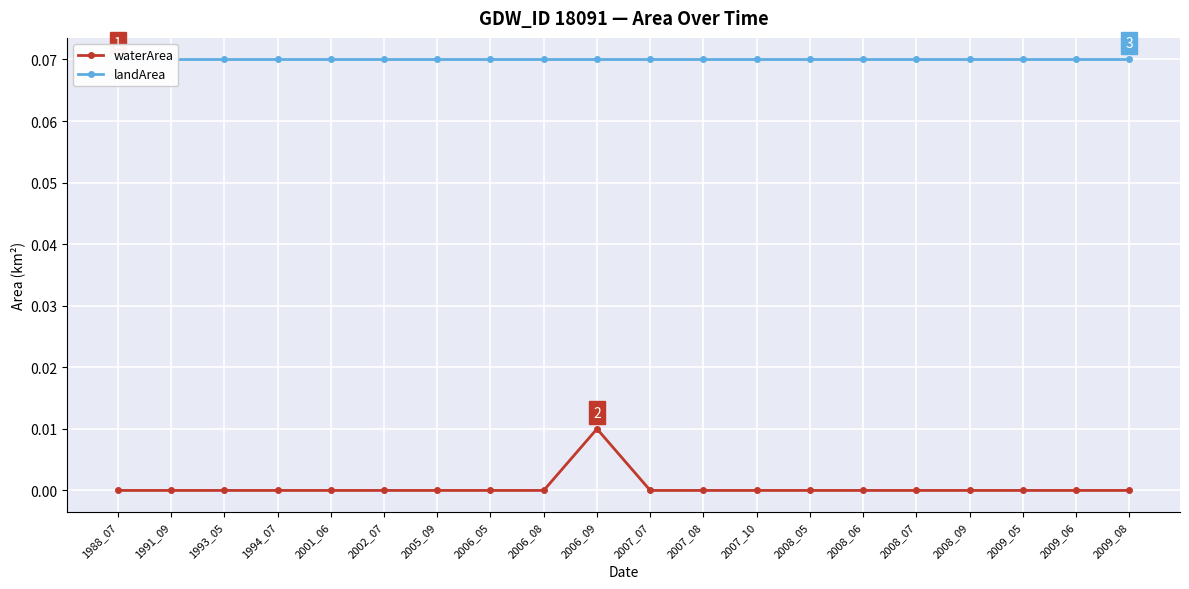

True or false: landArea and waterArea cross at least once.

False